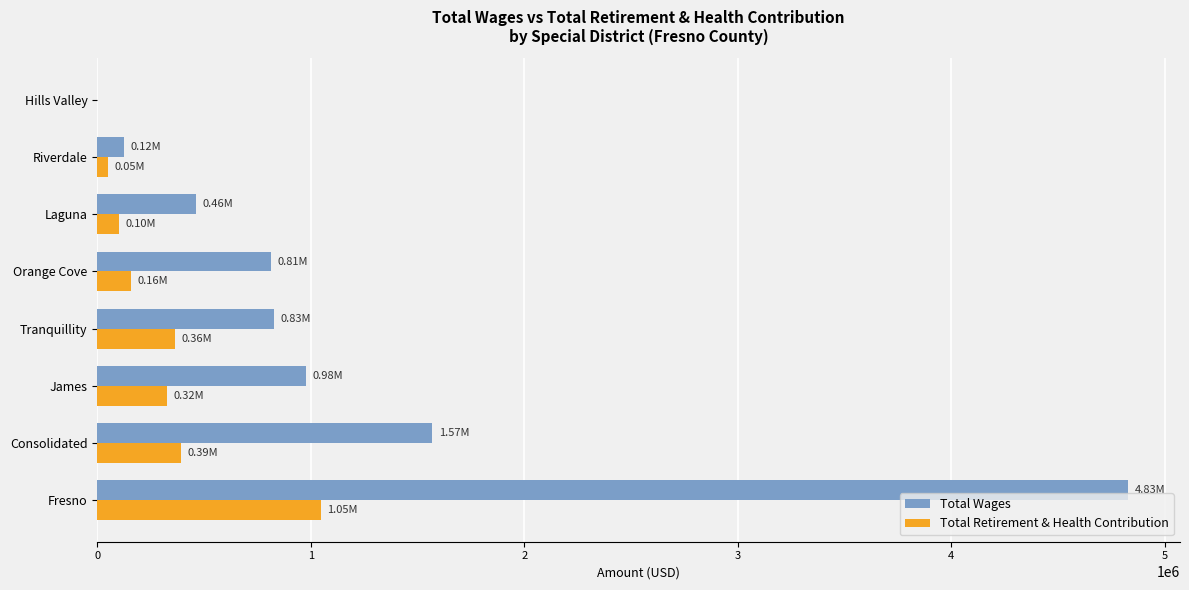

What is the sum of all Total Retirement & Health Contribution values?

2434985